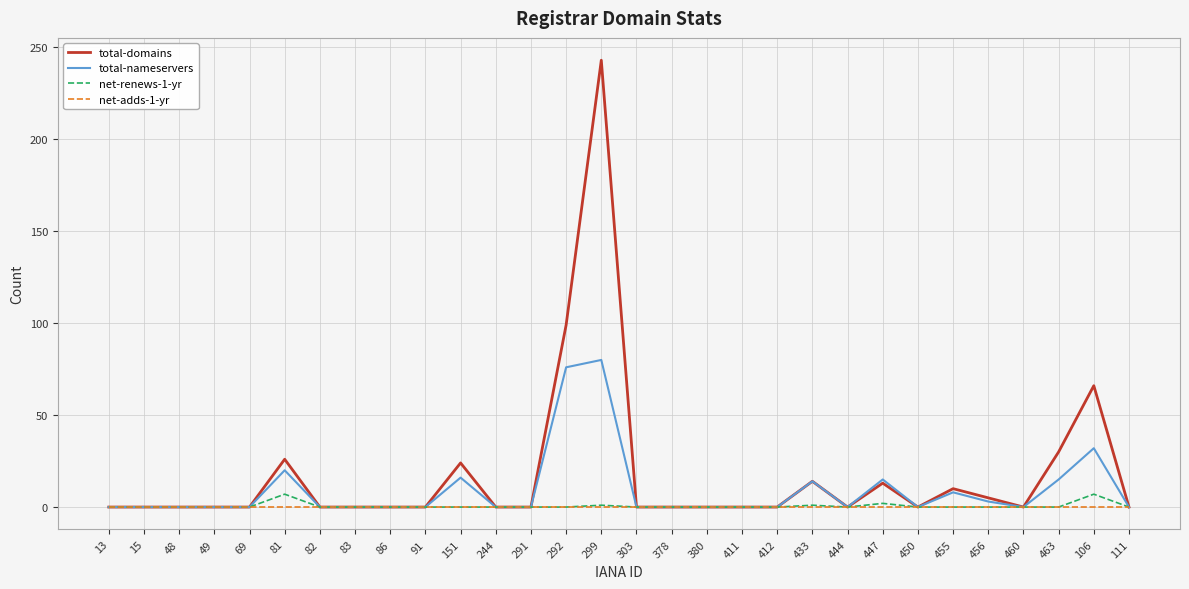

Is the value of net-adds-1-yr at 412 greater than the value of net-renews-1-yr at 106?

No